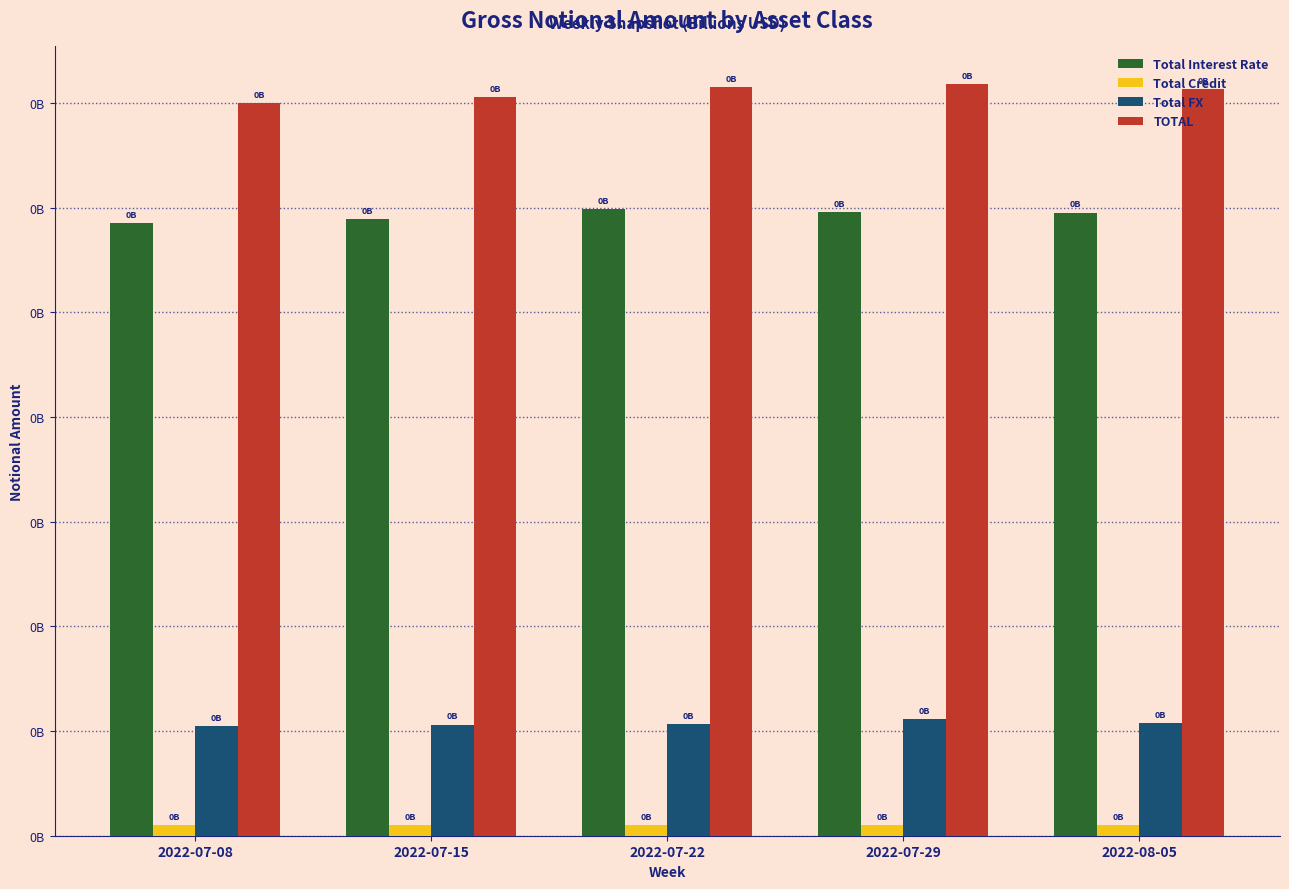

Between 2022-07-29 and 2022-07-22, which is larger?

2022-07-22